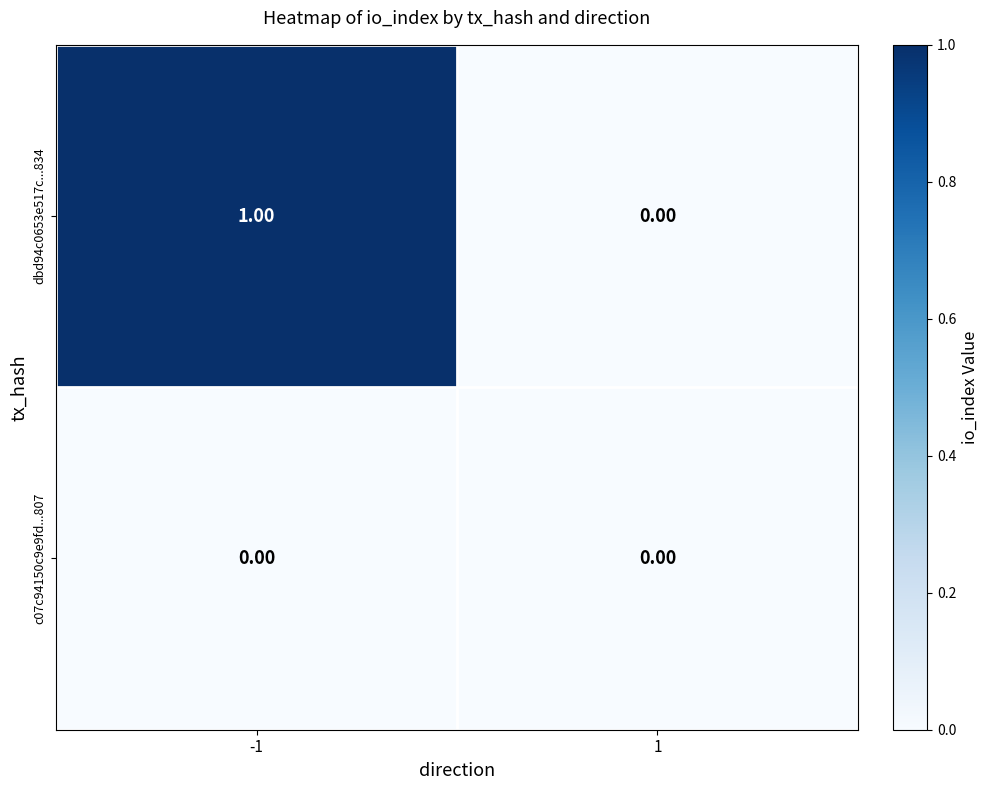

Which series has the largest total across all categories?

dbd94c0653e517c...834